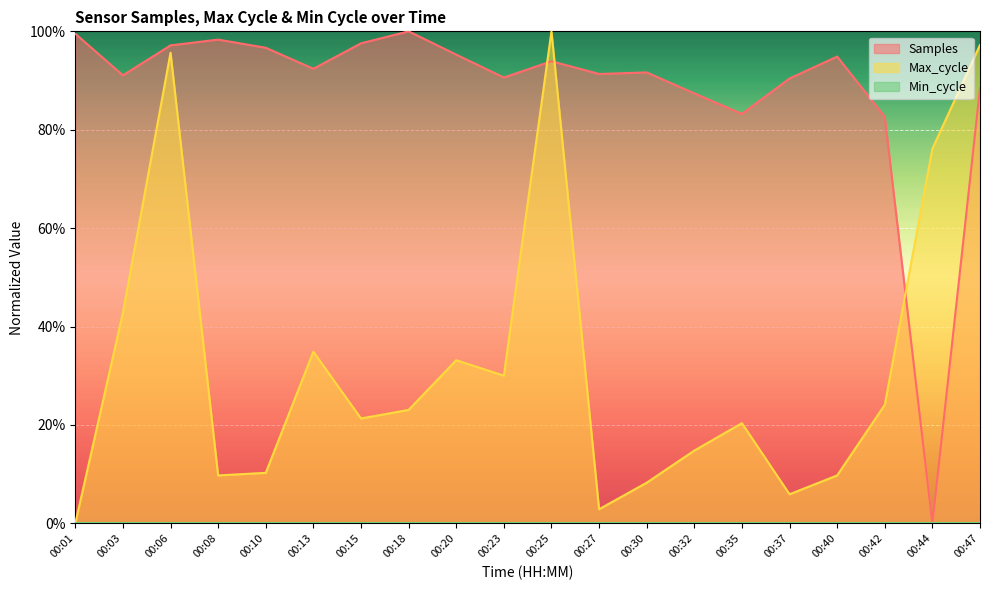

At which category does Samples reach its first local valley?

00:03